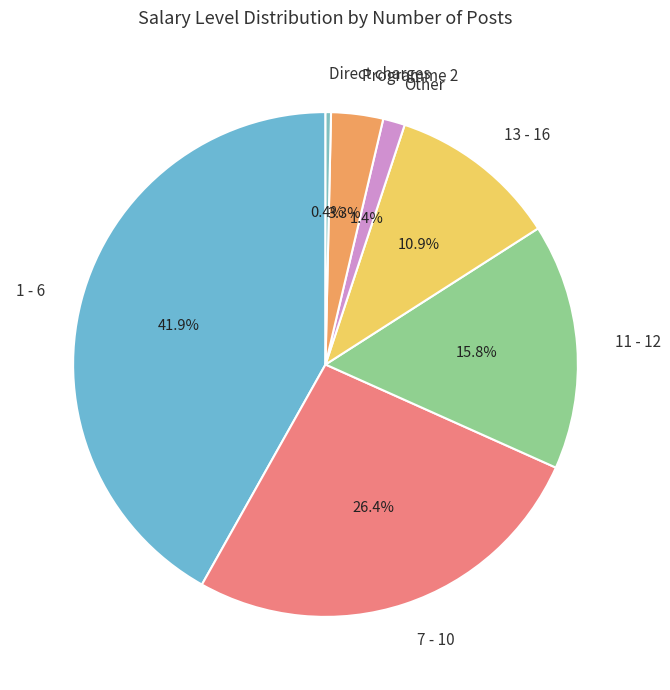

To the nearest percent, what percentage of the pie is 13 - 16?

11%